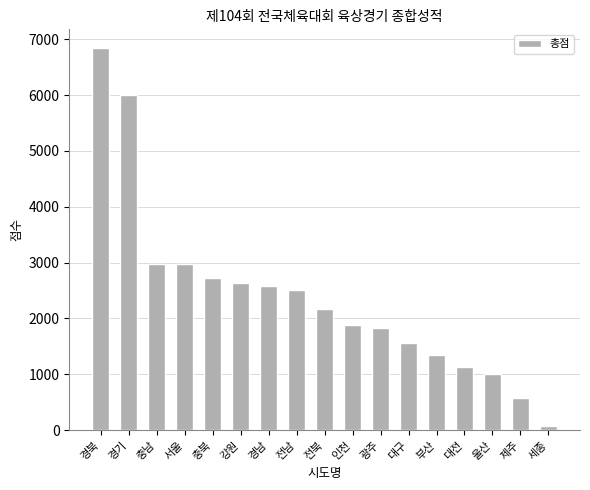

How many series are shown in this chart?

1